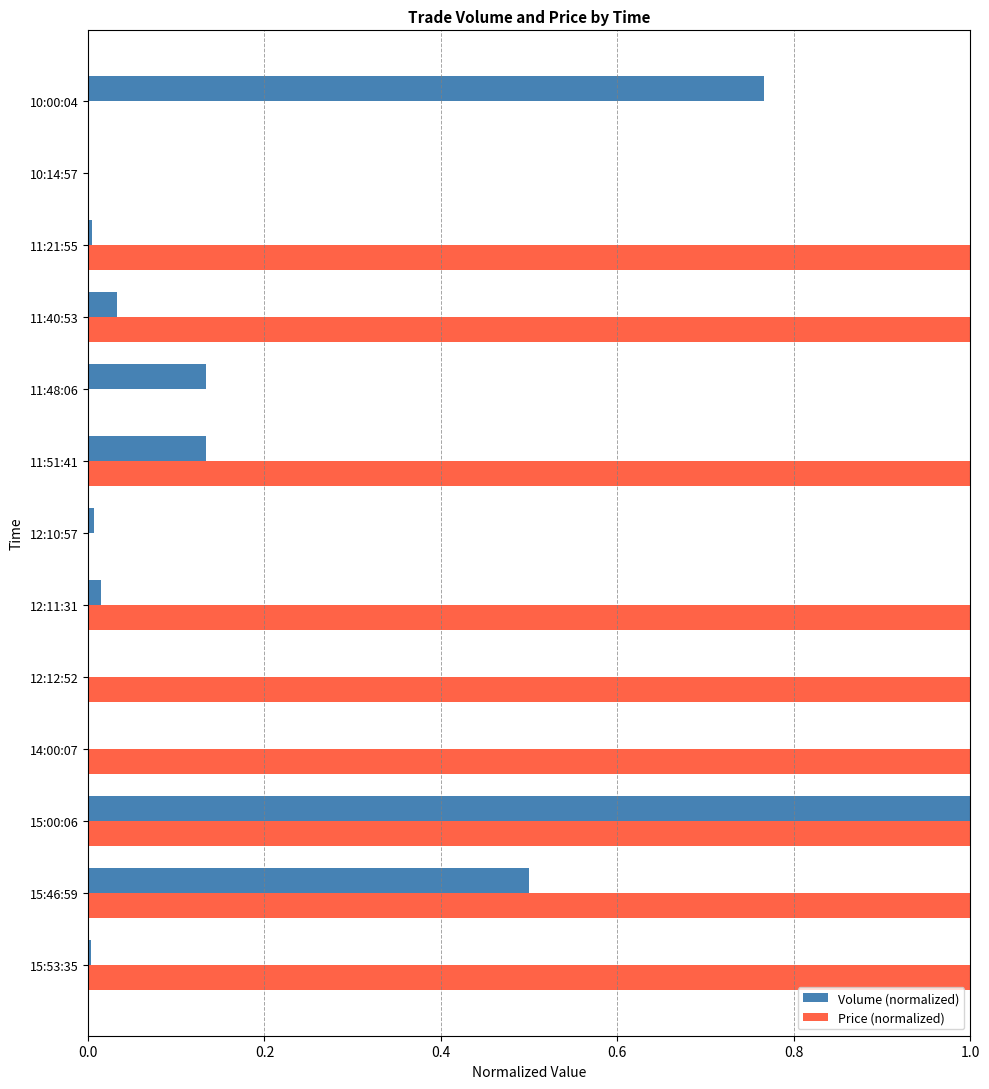

Which series changed the most between 15:00:06 and 10:14:57?

Price (normalized)